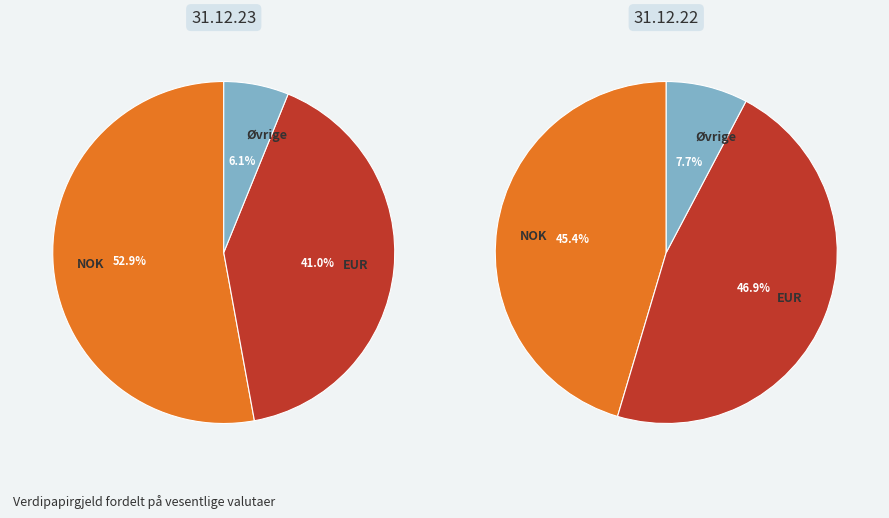

Combined, do NOK and Øvrige account for over 50%?

Yes